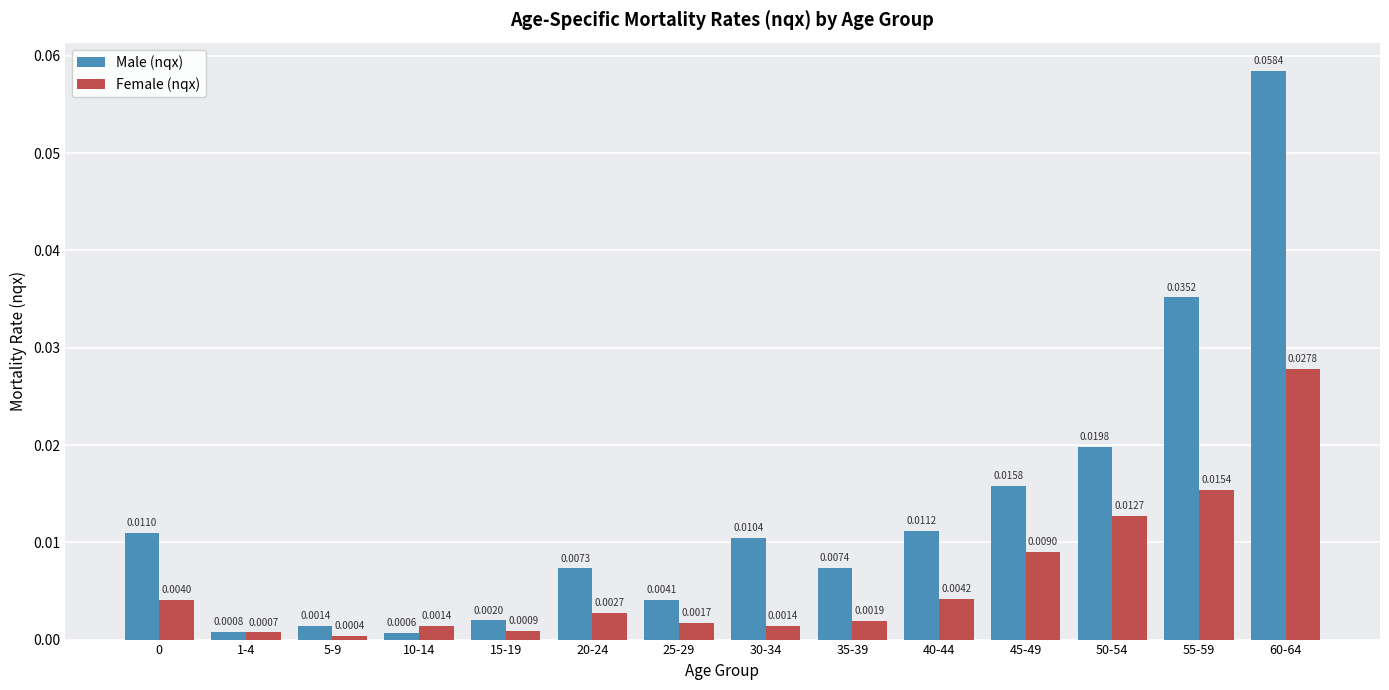

Which series has the widest spread of values?

Male (nqx)